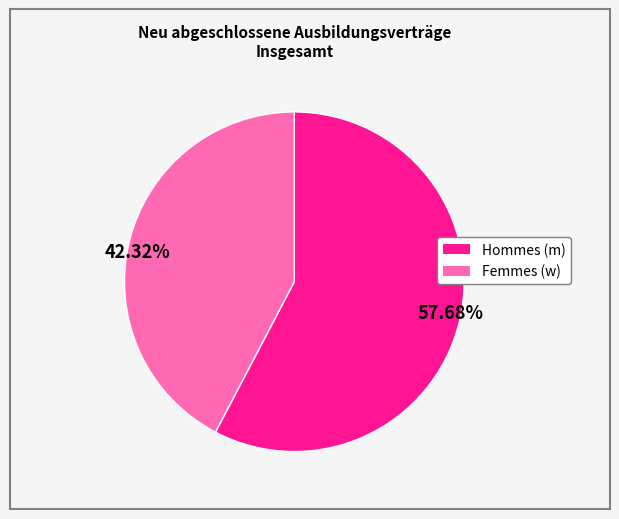

Between 42.32% and 57.68%, which is larger?

57.68%